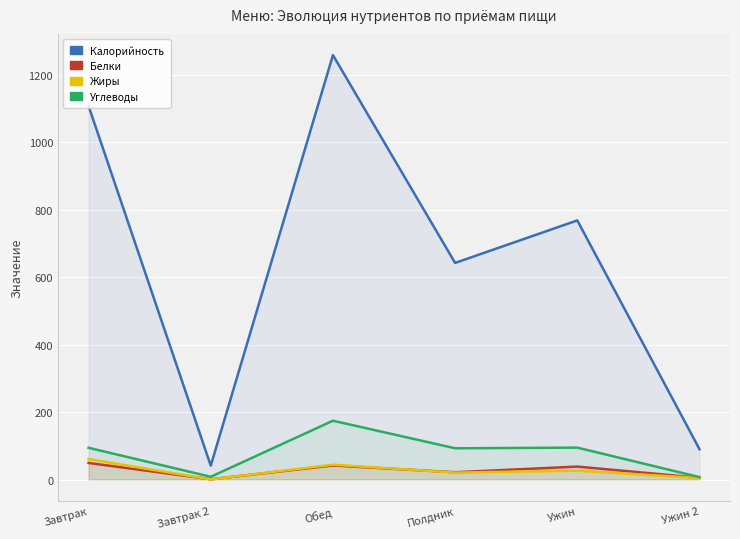

Between Обед and Полдник, which series saw the biggest shift?

Калорийность